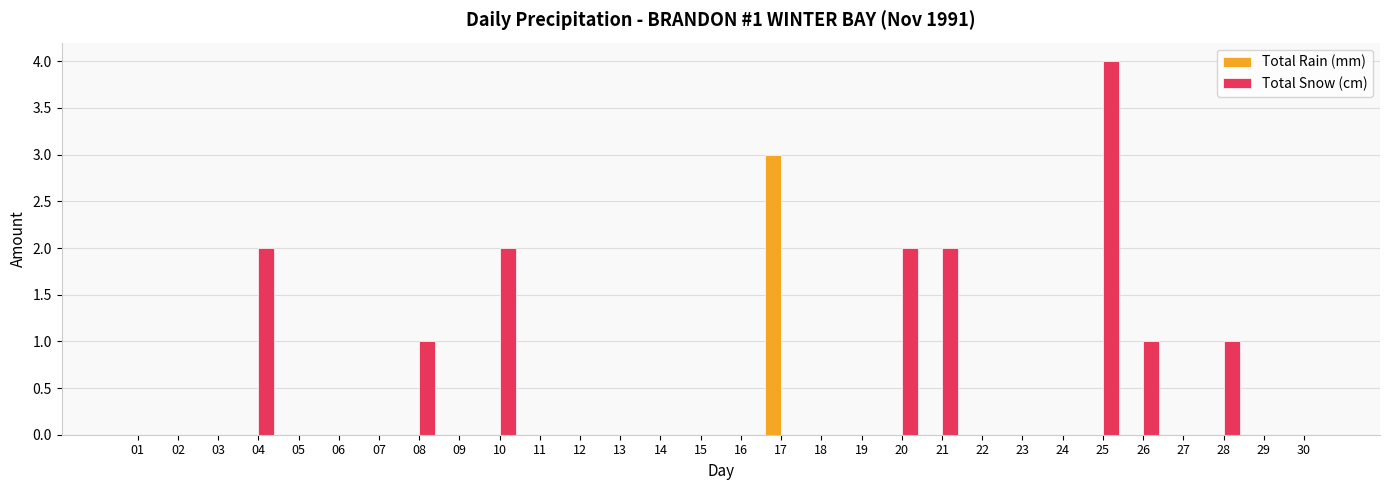

Which series has the largest range (max minus min)?

Total Snow (cm)